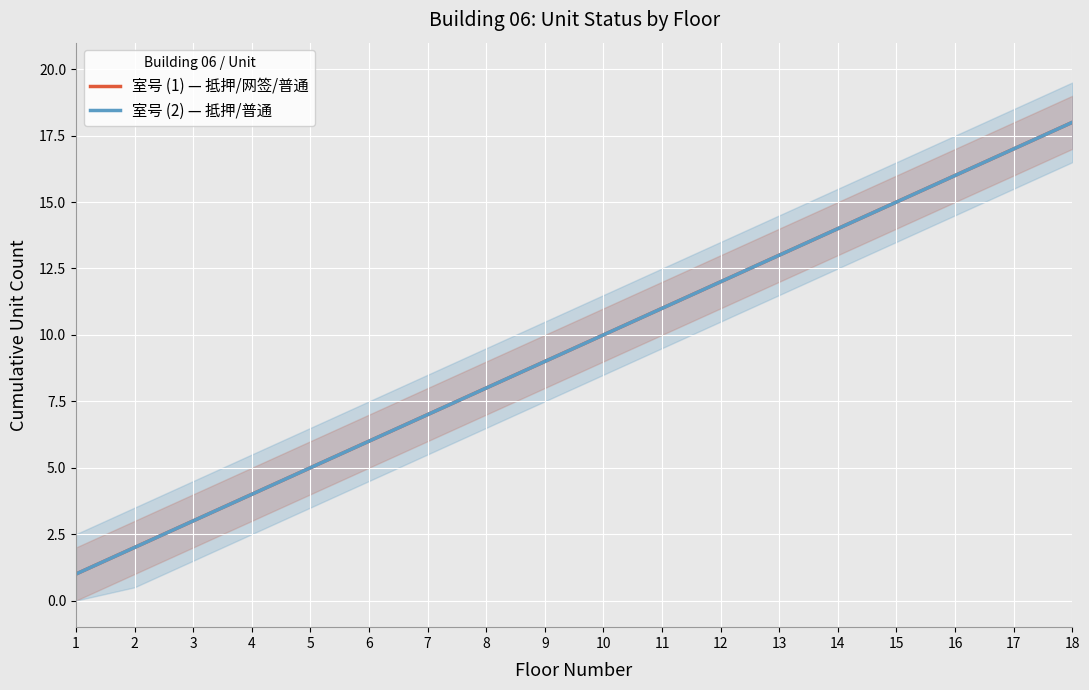

What is the value of the 室号 (1) — 抵押/网签/普通 point at the 16th from the left?

16